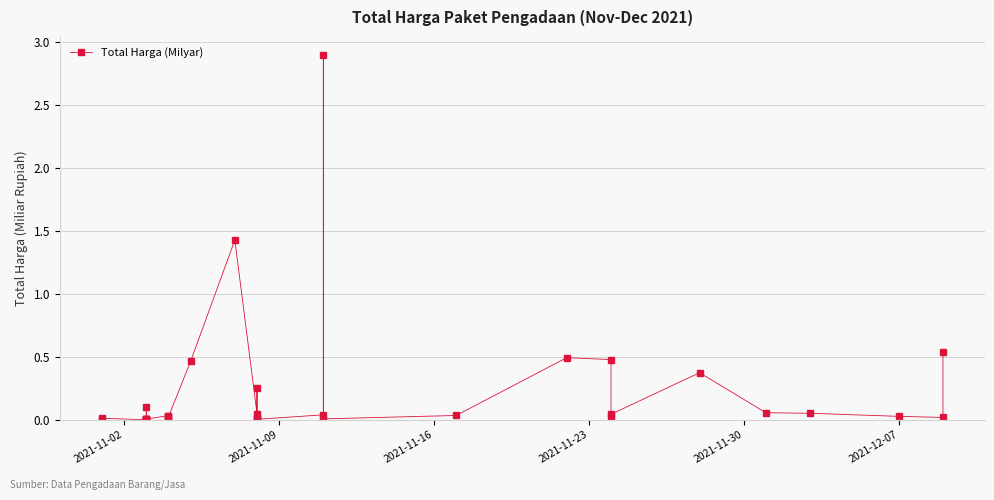

Is it true that the value at 17 is 0.0?

False